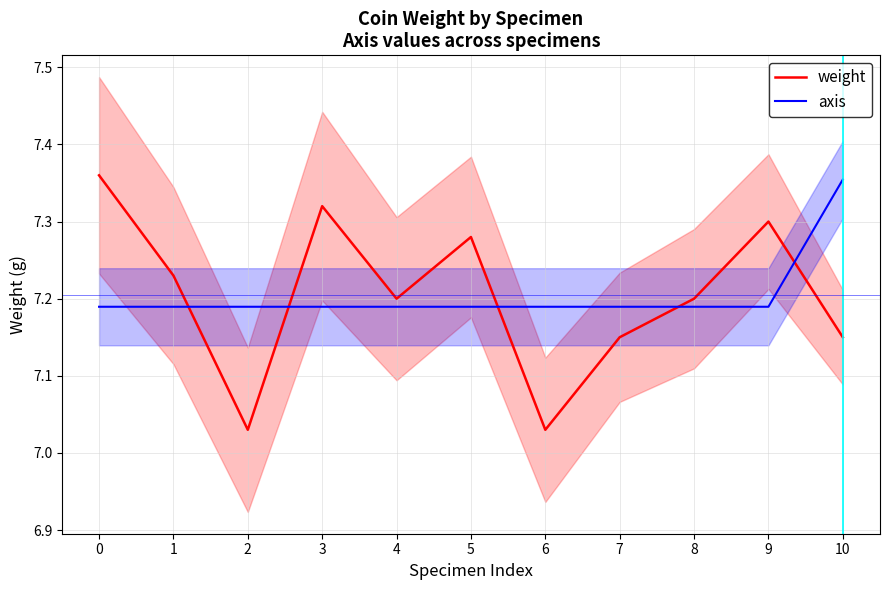

Reading right to left, list all the values displayed in this chart.

weight: 10=7.2	9=7.3	8=7.2	7=7.2	6=7.0	5=7.3	4=7.2	3=7.3	2=7.0	1=7.2	0=7.4
axis: 10=7.4	9=7.2	8=7.2	7=7.2	6=7.2	5=7.2	4=7.2	3=7.2	2=7.2	1=7.2	0=7.2